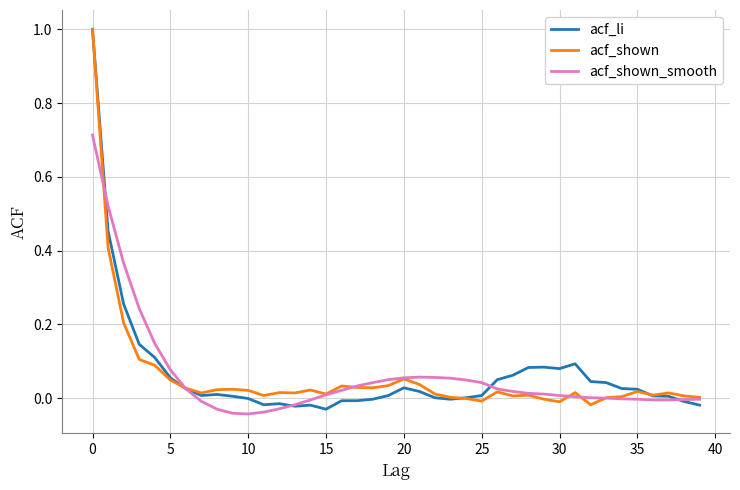

What is the highest value of the acf_shown series?

1.0